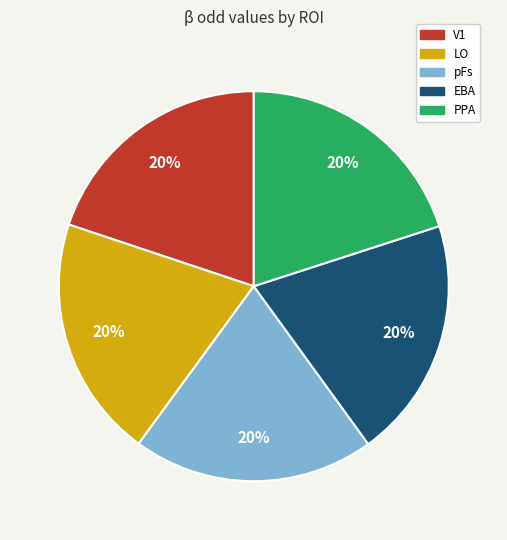

To the nearest percent, what is the combined percentage of V1 and pFs?

40%